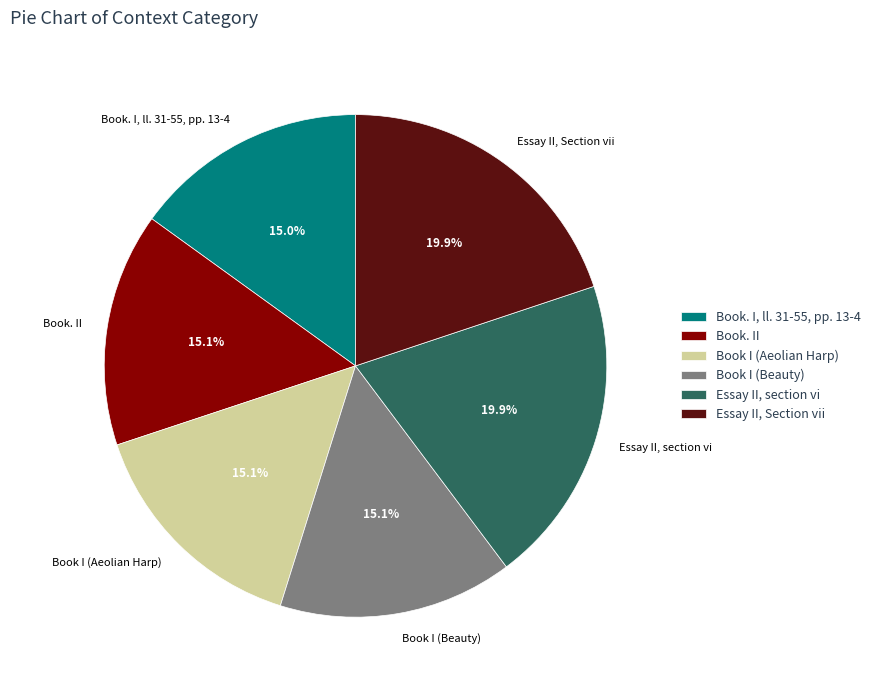

Is there any slice that represents more than half of the pie?

No